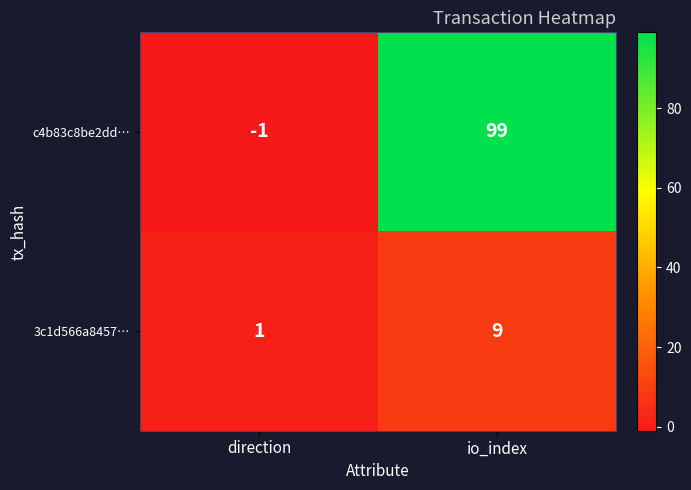

Count the number of categories in the chart.

2